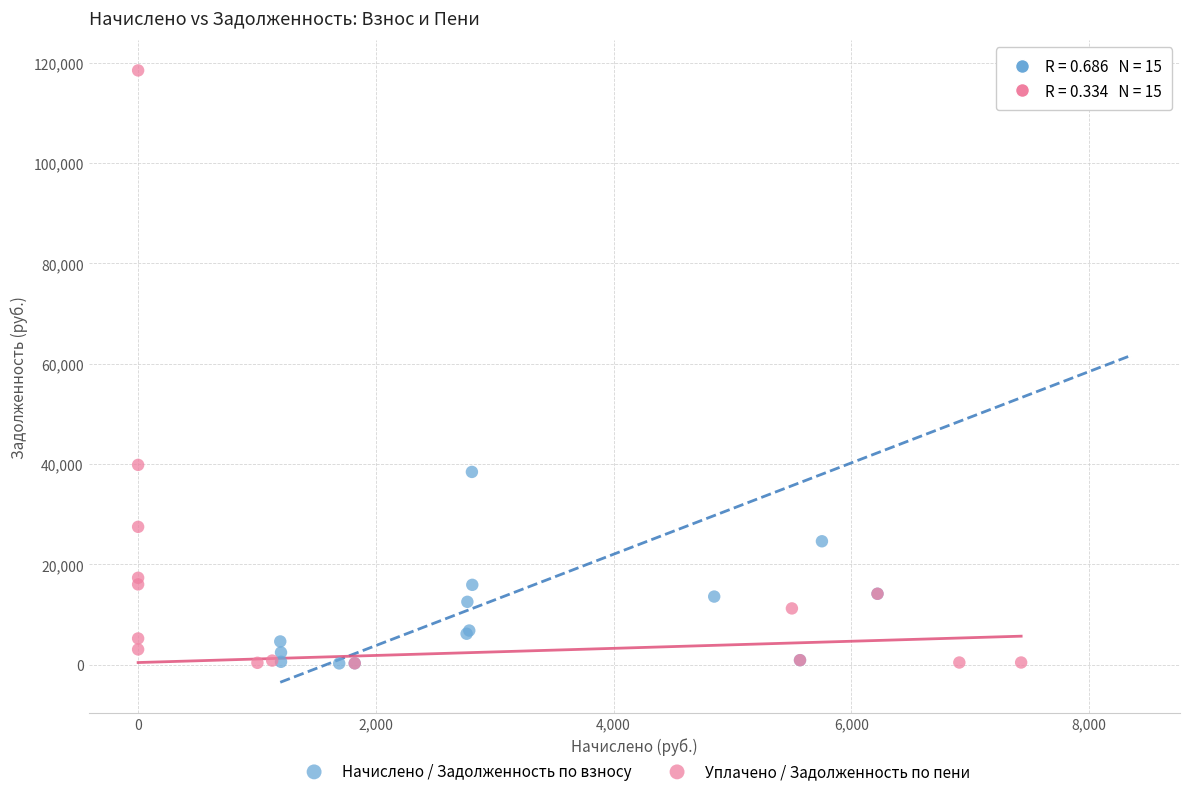

Which series has the widest spread of Y values?

Уплачено / Задолженность по пени